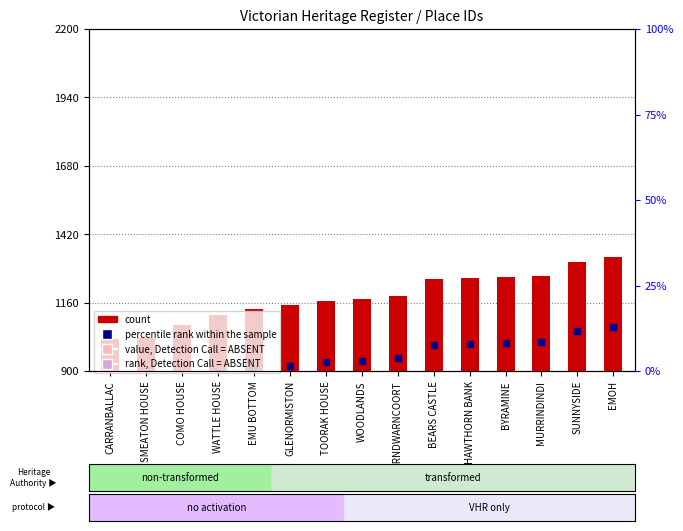

What is the change in value from SMEATON HOUSE to BEARS CASTLE?

+222